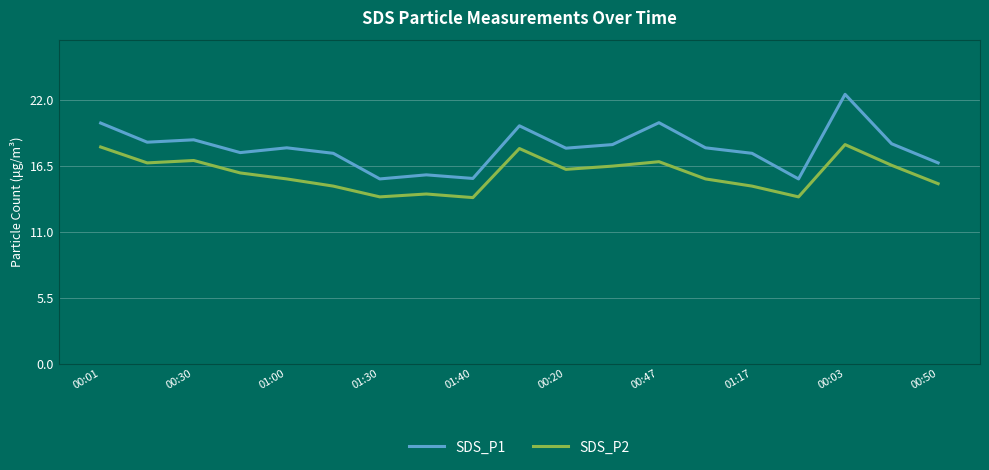

At how many categories does at least one series exceed 16?

15